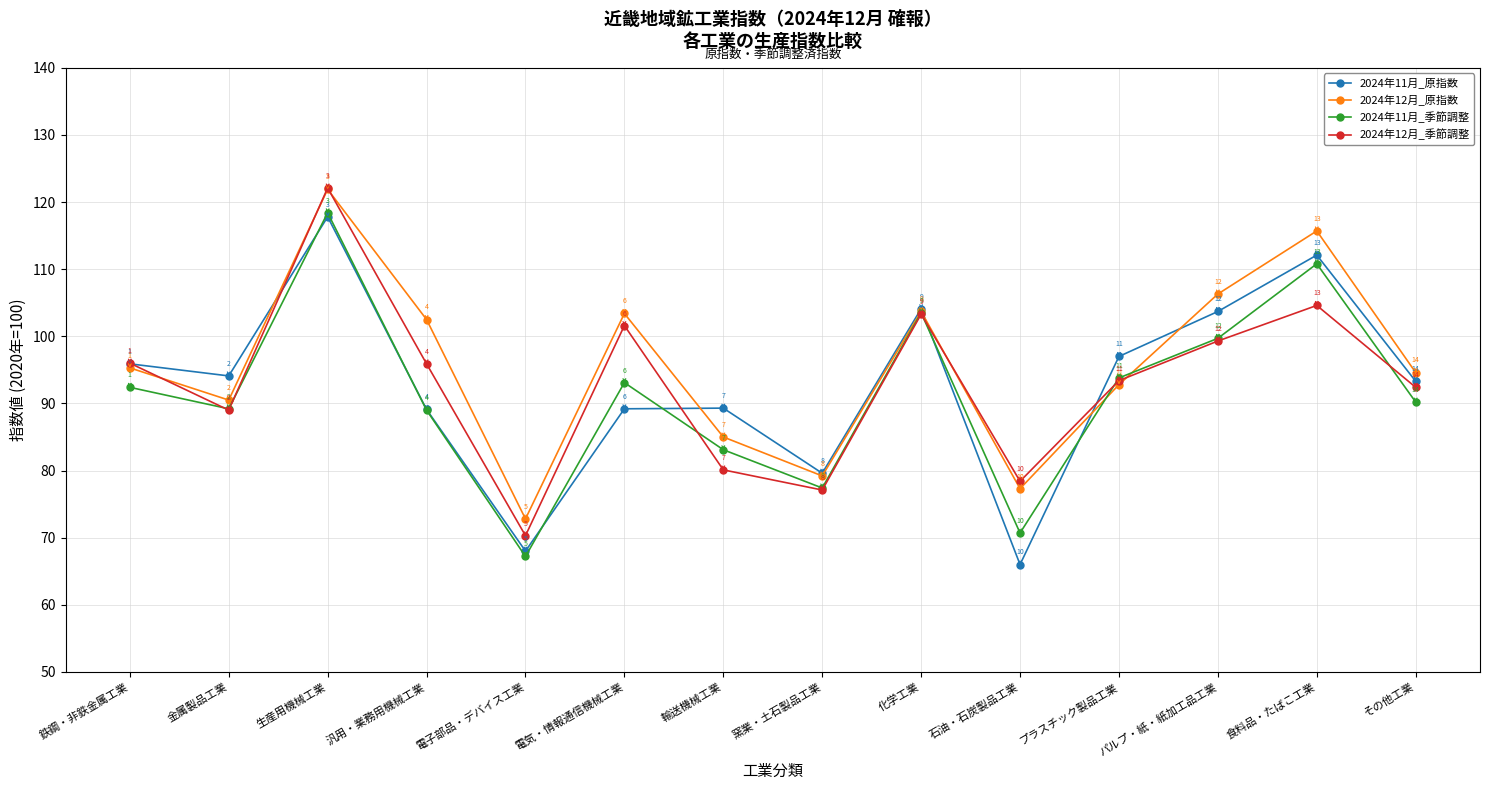

Which series changed the most between 汎用・業務用機械工業 and パルプ・紙・紙加工品工業?

2024年11月_原指数